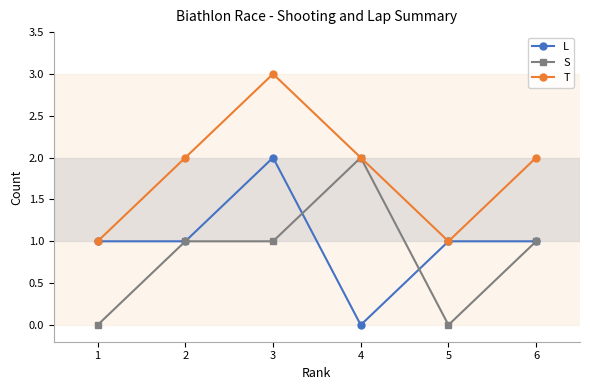

What is the difference between the L values at 3 and 1?

1